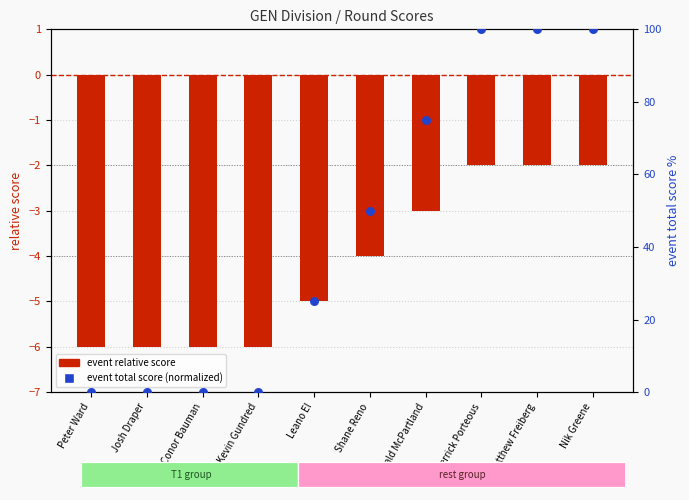

At how many categories does at least one series exceed -2?

10